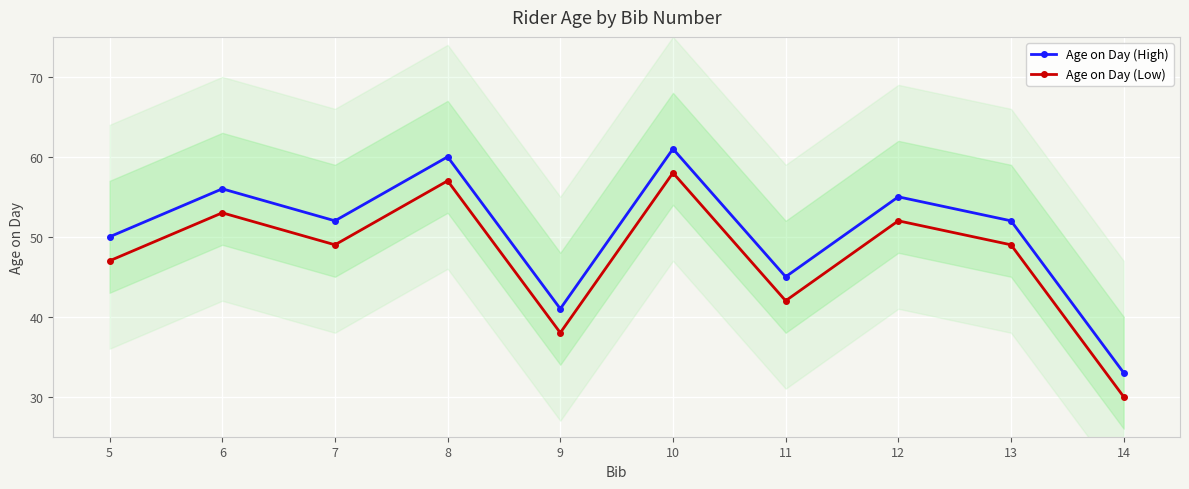

True or false: Age on Day (High) and Age on Day (Low) intersect in this chart.

False